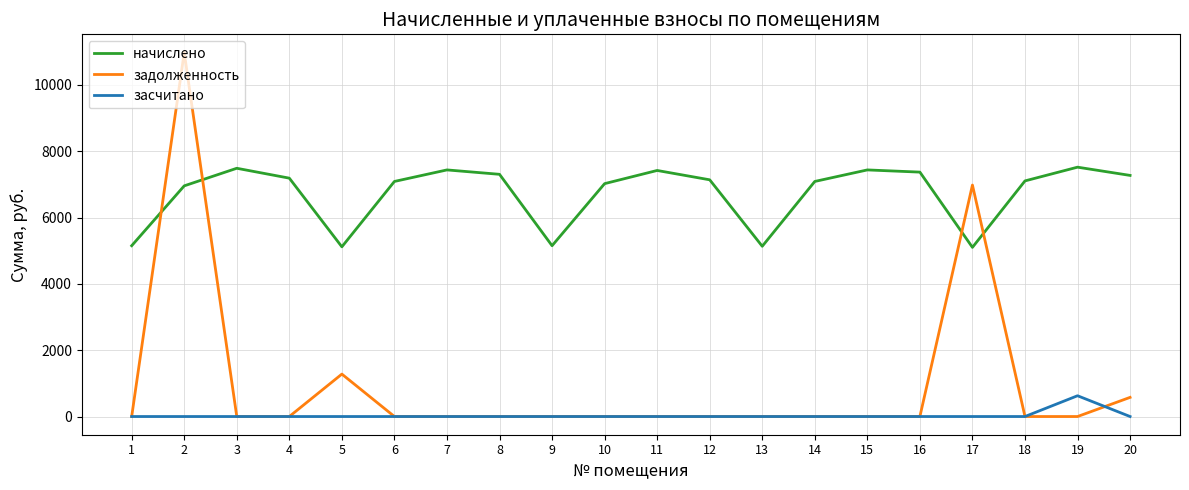

At which category does начислено reach its first local valley?

5